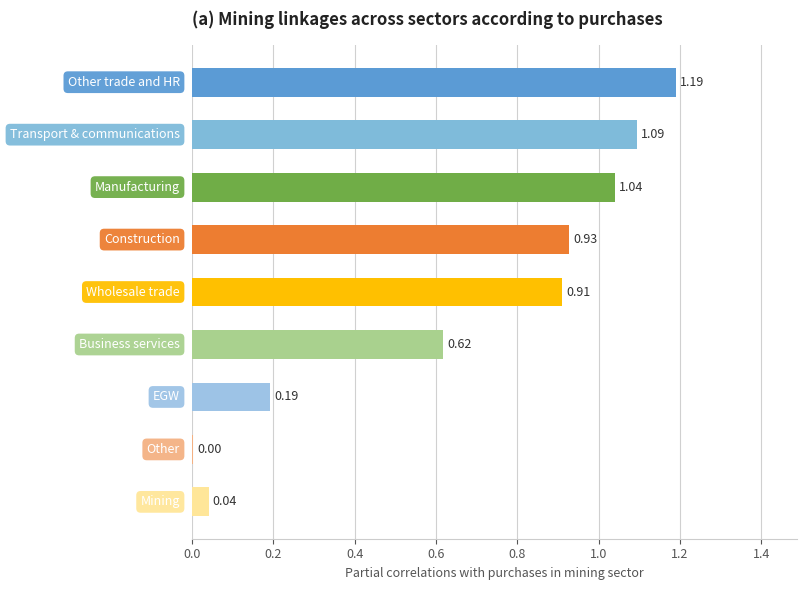

What is the sum of all values?

6.0